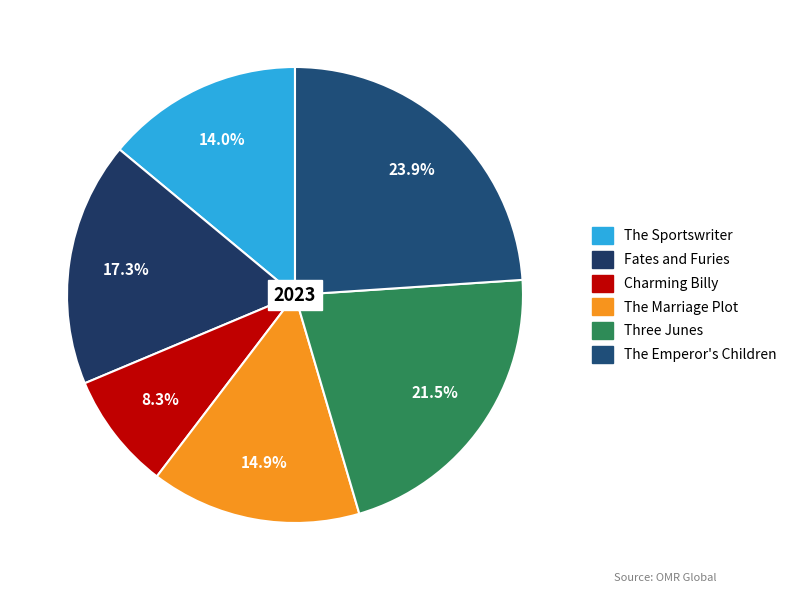

What percentage do The Emperor's Children and Three Junes together represent?

45.4%